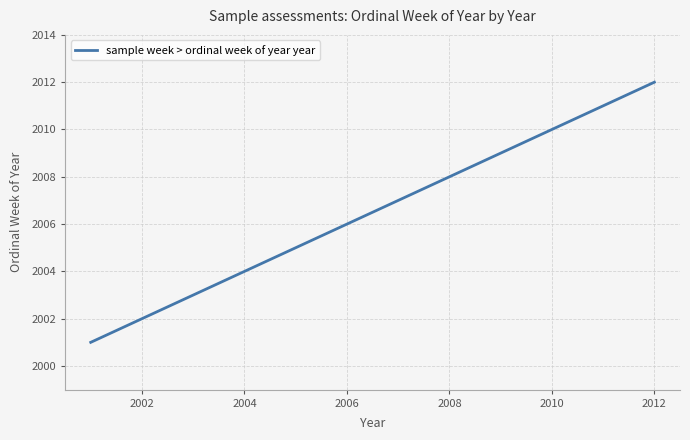

What is the minimum value shown in the chart?

2001